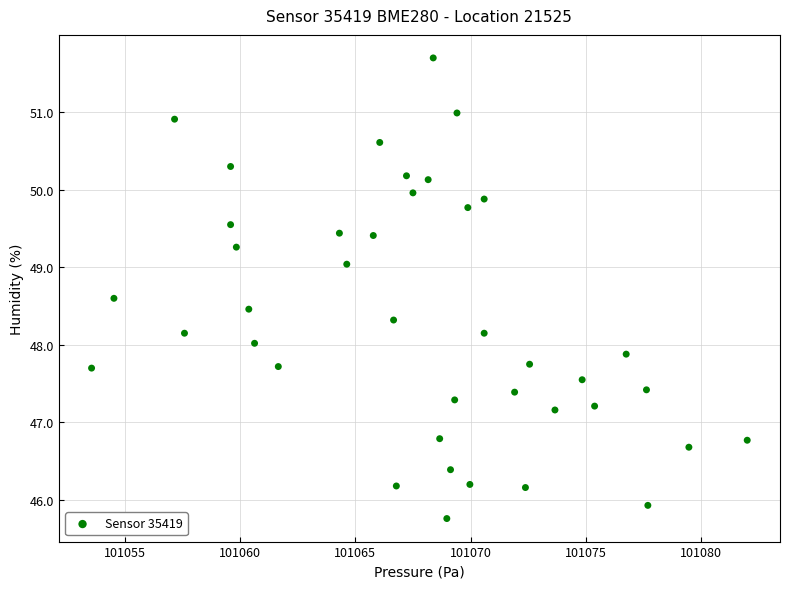

What is the range of Y values (max minus min)?

5.9